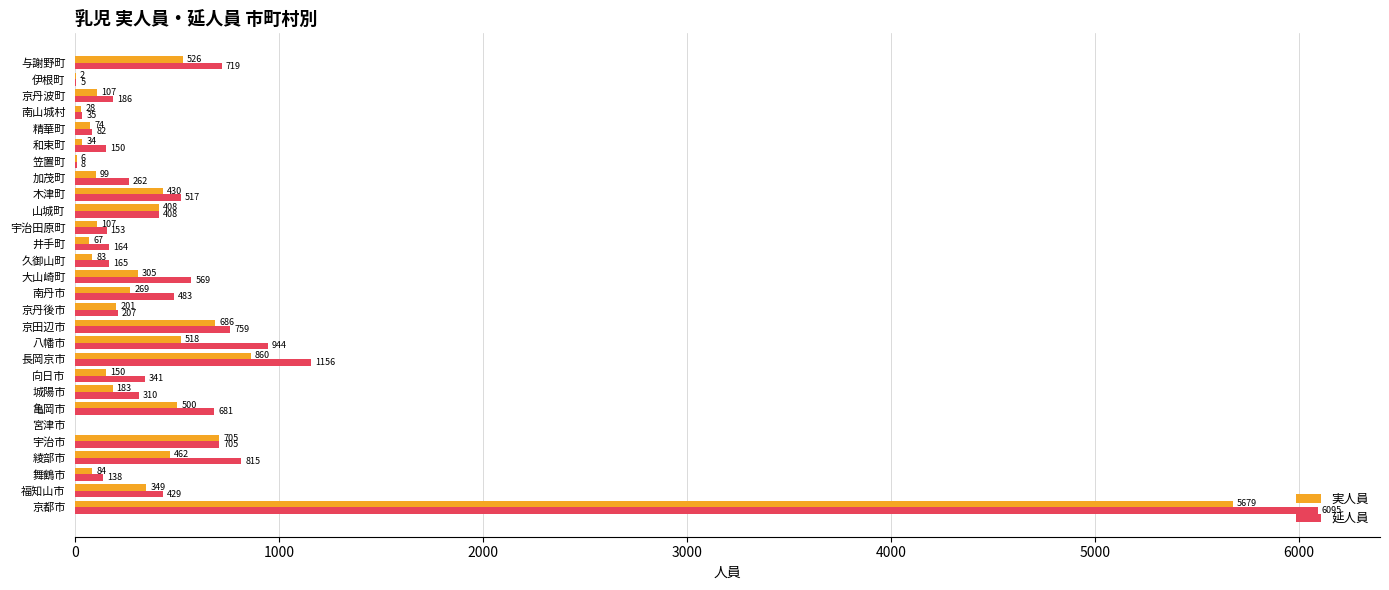

What is the sum of all 実人員 values?

12922